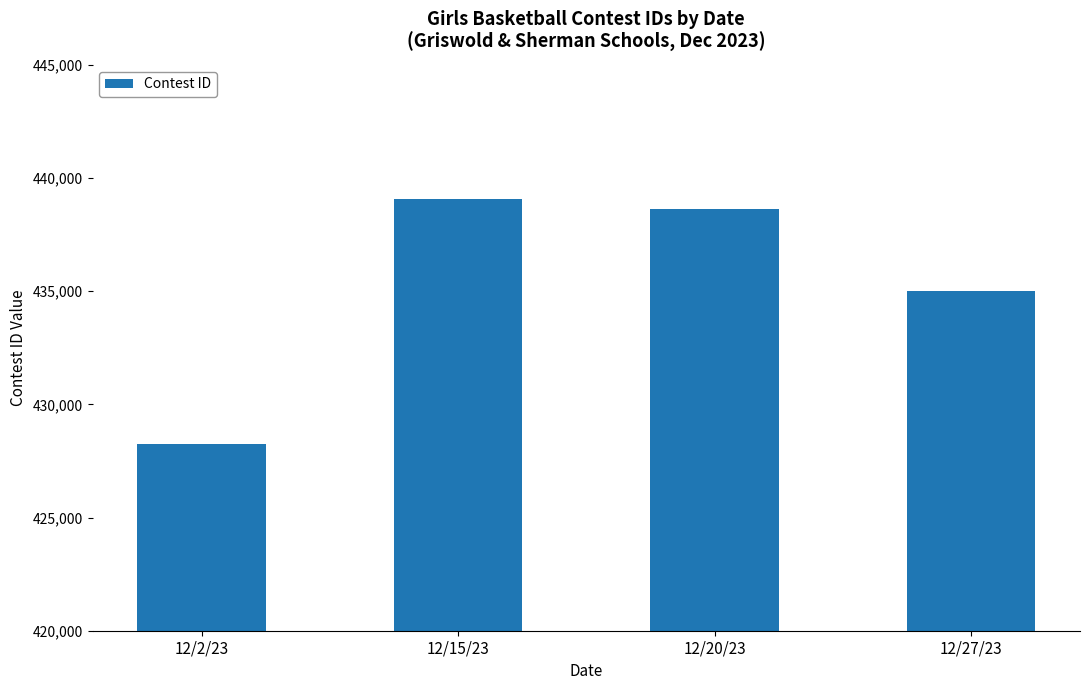

List the labels in order of value, largest first.

12/15/23, 12/20/23, 12/27/23, 12/2/23